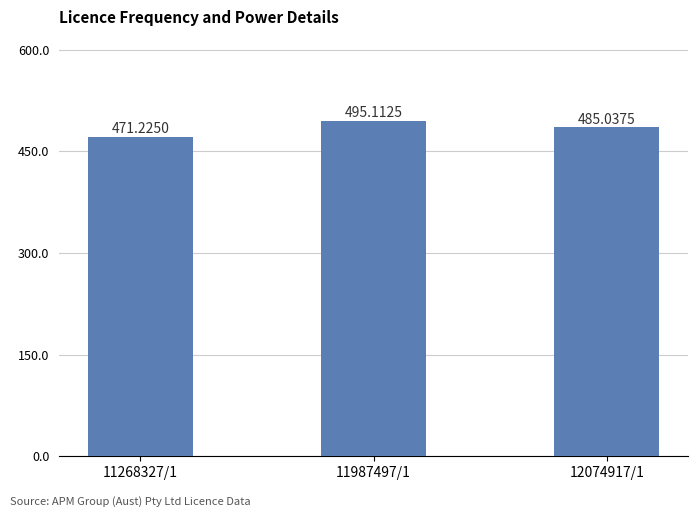

What is the maximum value shown in the chart?

495.1